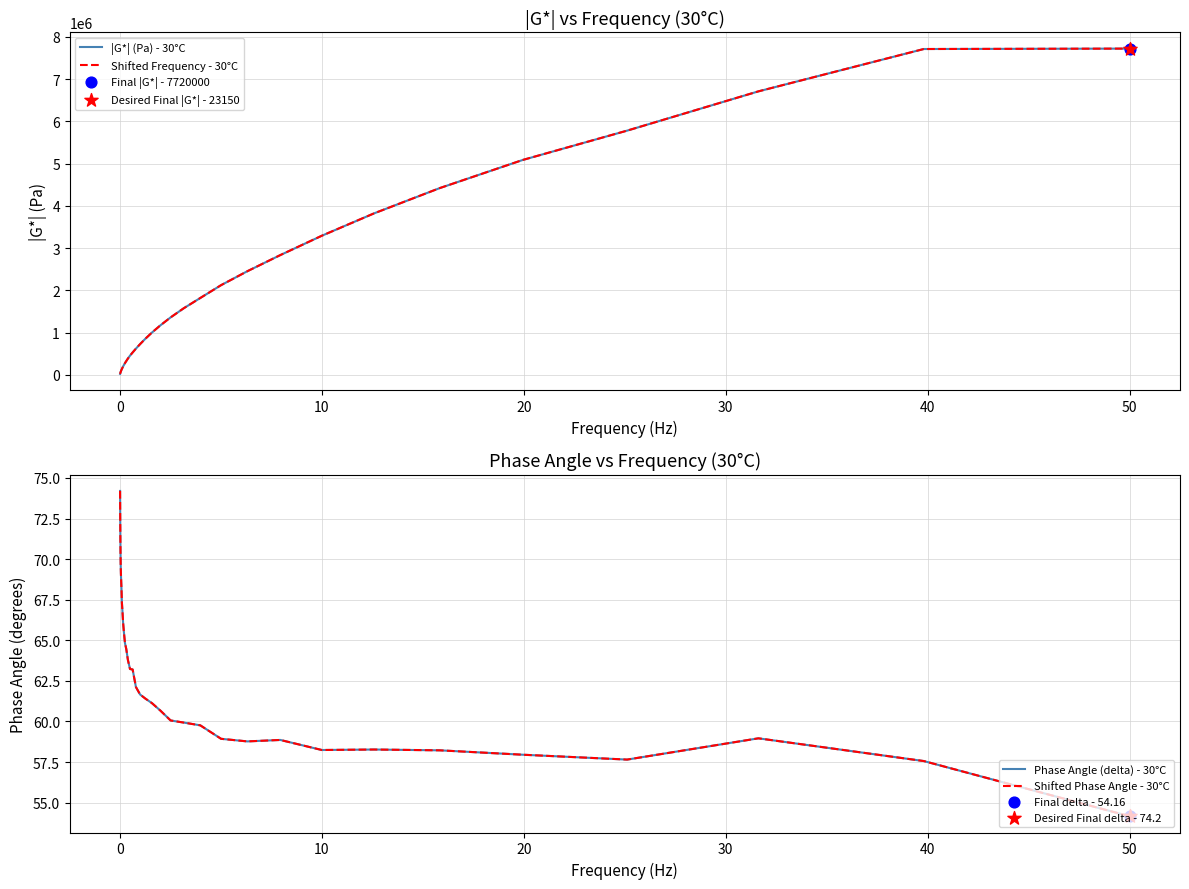

Which series reaches the minimum Y coordinate?

Phase Angle (delta) - 30°C